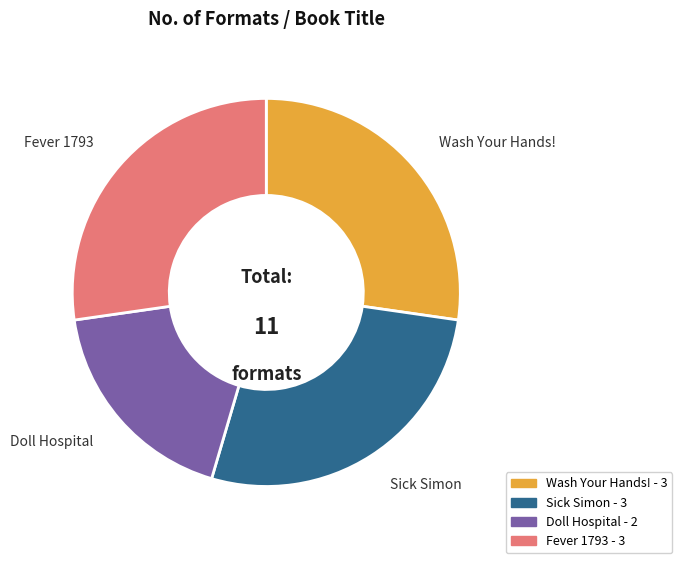

Do Wash Your Hands! and Doll Hospital together represent more than half of the pie?

No